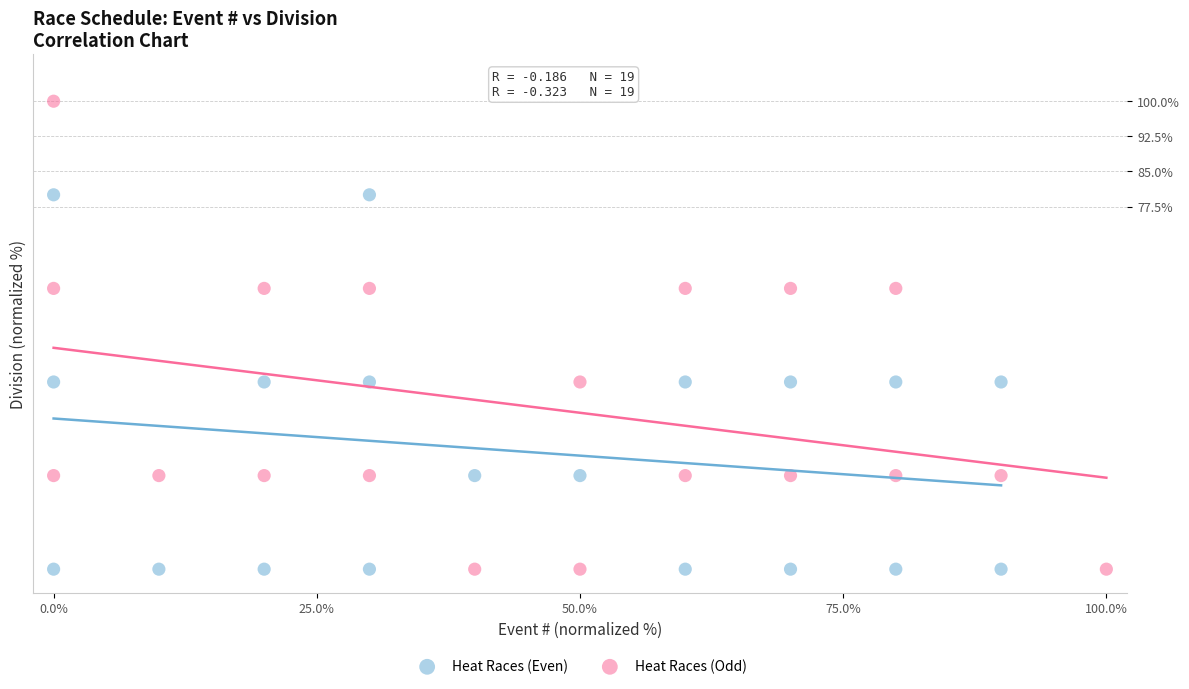

Which series reaches the maximum Y coordinate?

Heat Races (Odd)